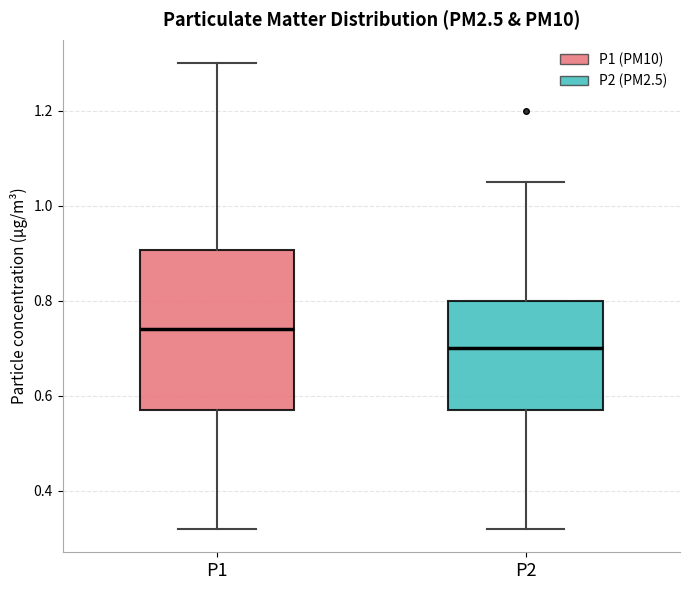

Which box's median line is the highest?

P1